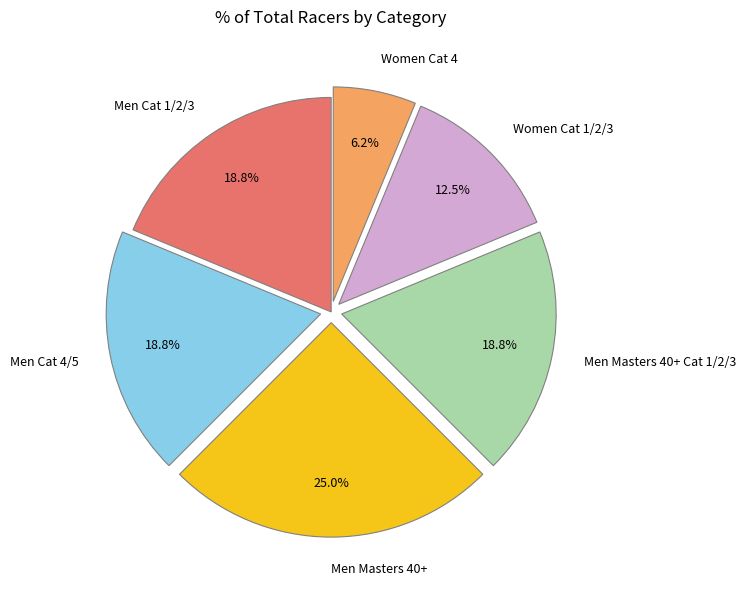

Which category has the smallest portion of the pie?

Women Cat 4